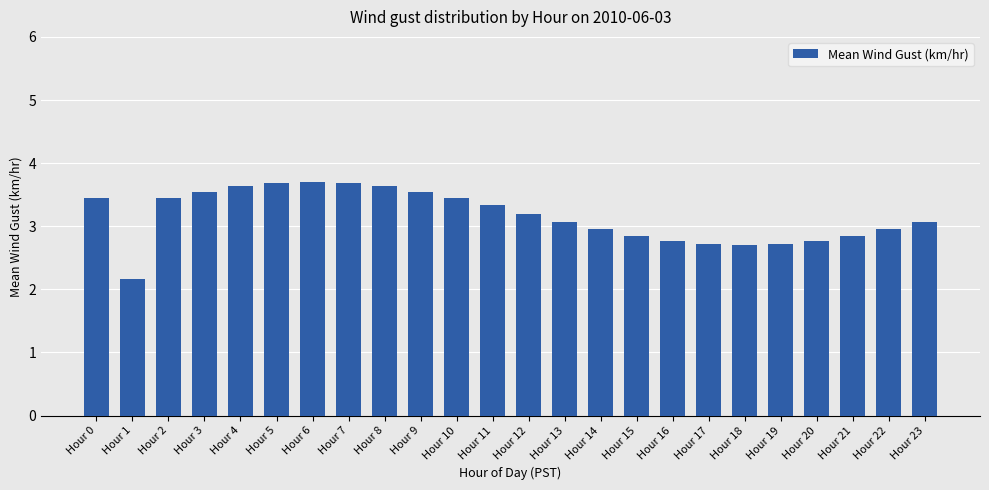

Between Hour 9 and Hour 19, which is larger?

Hour 9